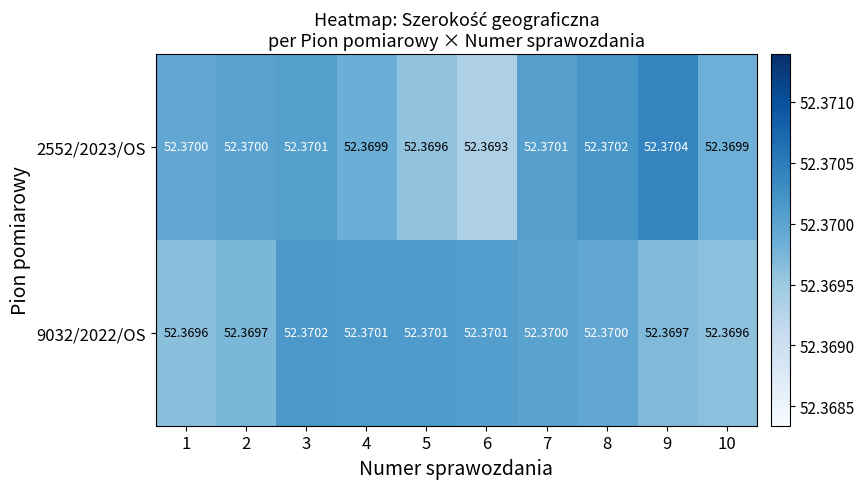

Is the value of 2552/2023/OS at 8 greater than the value of 9032/2022/OS at 1?

Yes